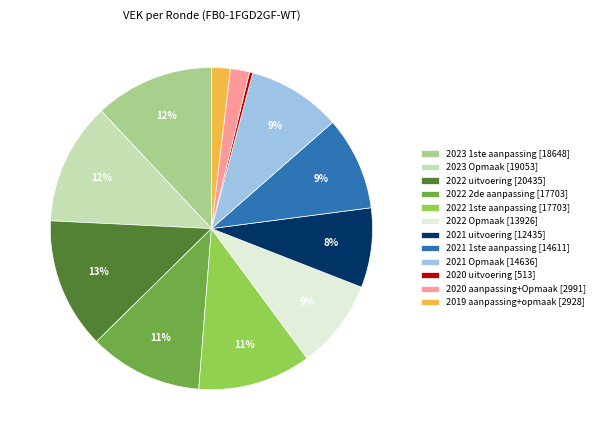

What is the largest slice in the pie chart?

2022 uitvoering